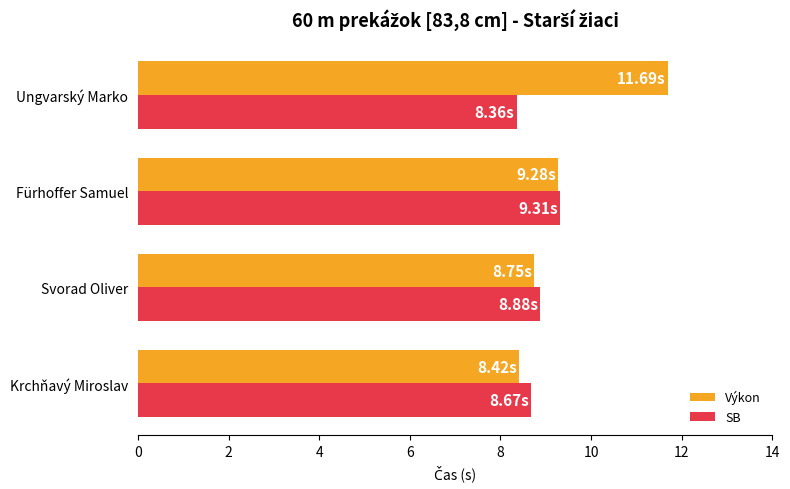

What is the average value of the SB series?

8.8